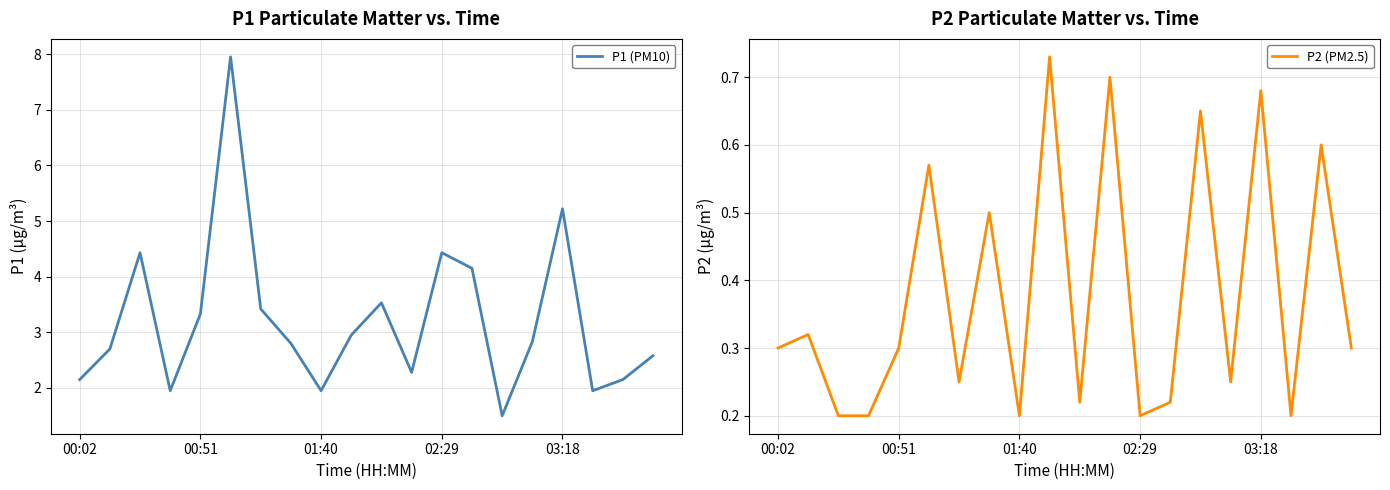

Reading left to right, transcribe all the data shown in this chart.

P1 (PM10): 2.1	2.7	4.4	1.9	3.3	8.0	3.4	2.8	1.9	3.0	3.5	2.3	4.4	4.2	1.5	2.8	5.2	1.9	2.1	2.6
P2 (PM2.5): 0.3	0.3	0.2	0.2	0.3	0.6	0.2	0.5	0.2	0.7	0.2	0.7	0.2	0.2	0.7	0.2	0.7	0.2	0.6	0.3